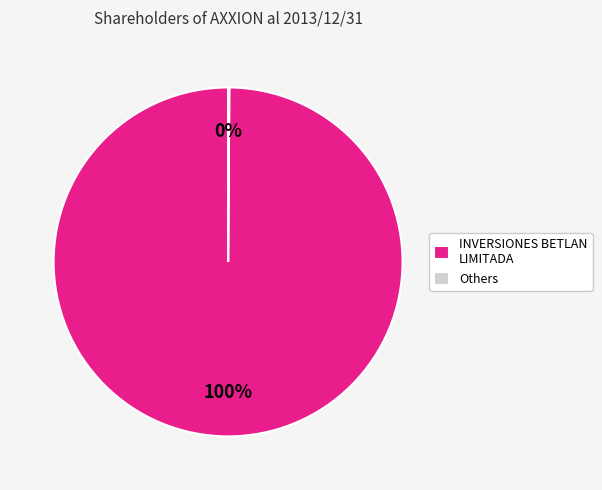

To the nearest percent, what portion does INVERSIONES BETLAN LIMITADA represent?

100%